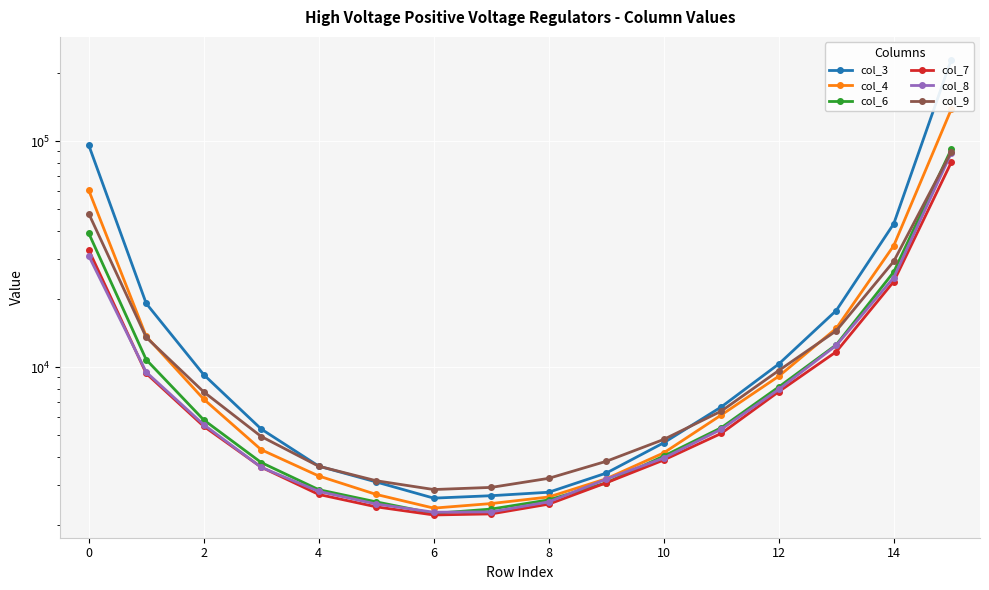

What are all the series names shown in the legend?

col_3, col_4, col_6, col_7, col_8, col_9